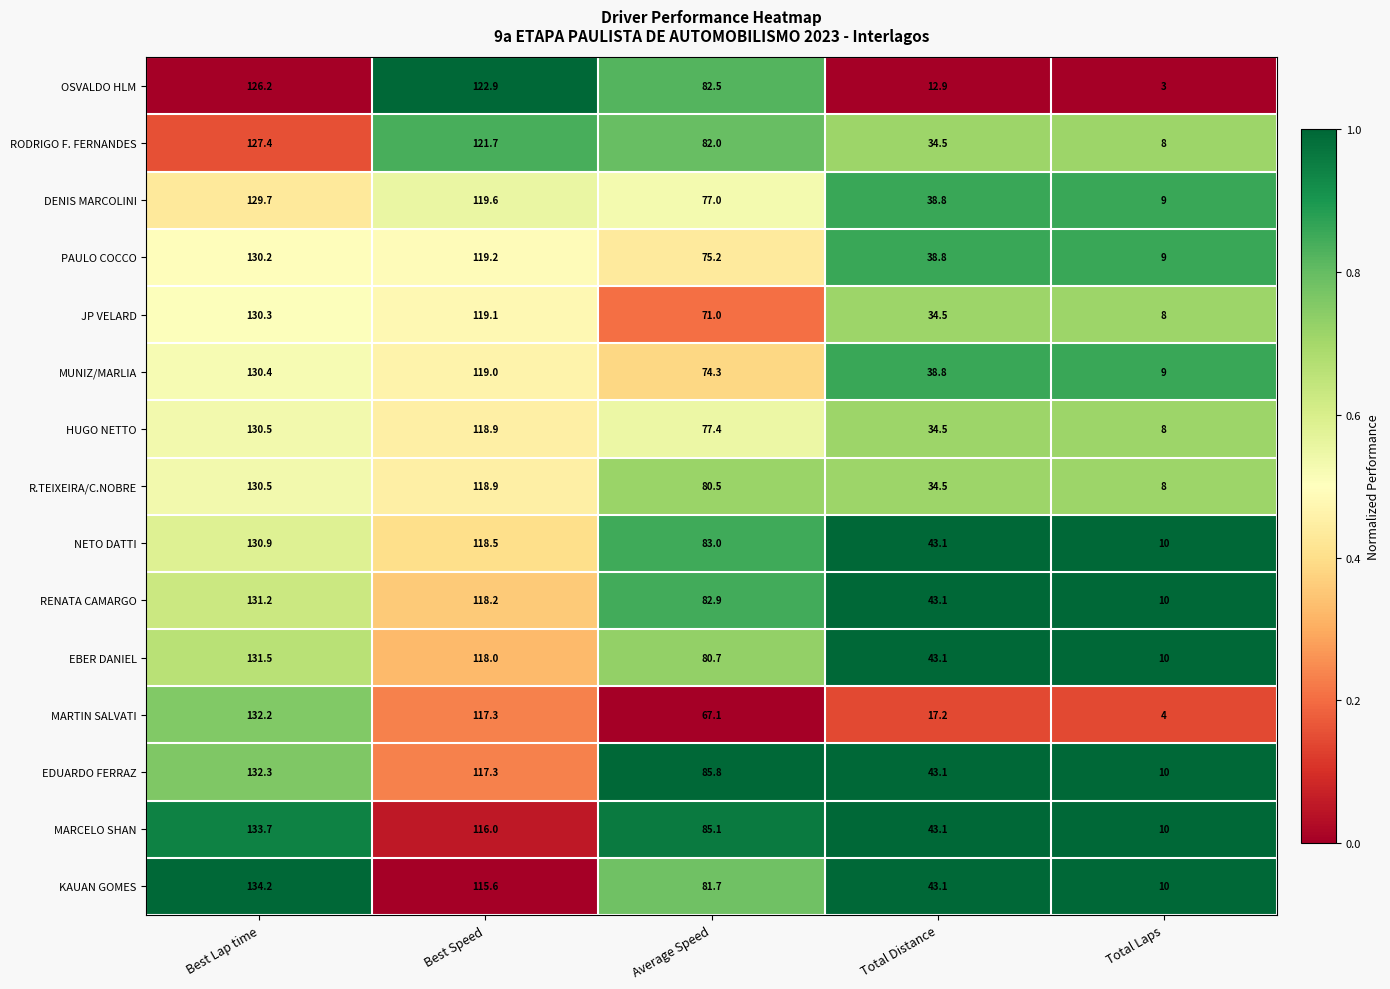

Is it true that MARTIN SALVATI equals 17.2 at Total Distance?

True